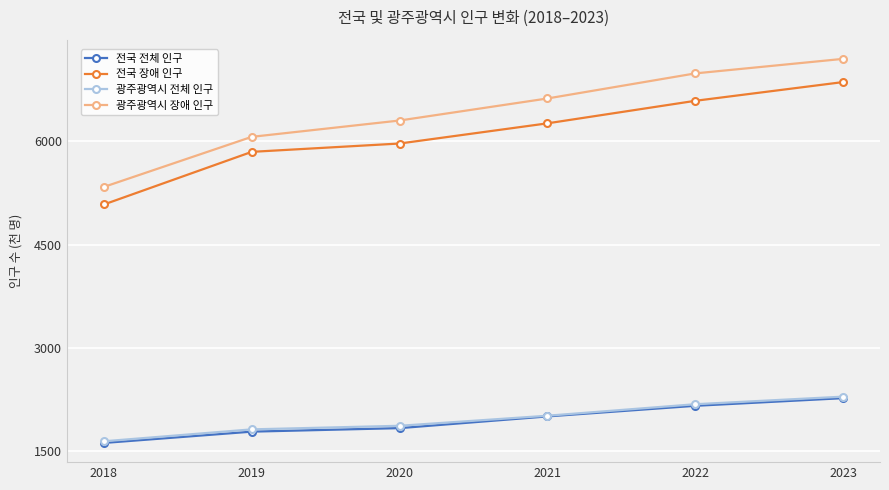

True or false: 광주광역시 장애 인구 and 전국 전체 인구 cross at least once.

False